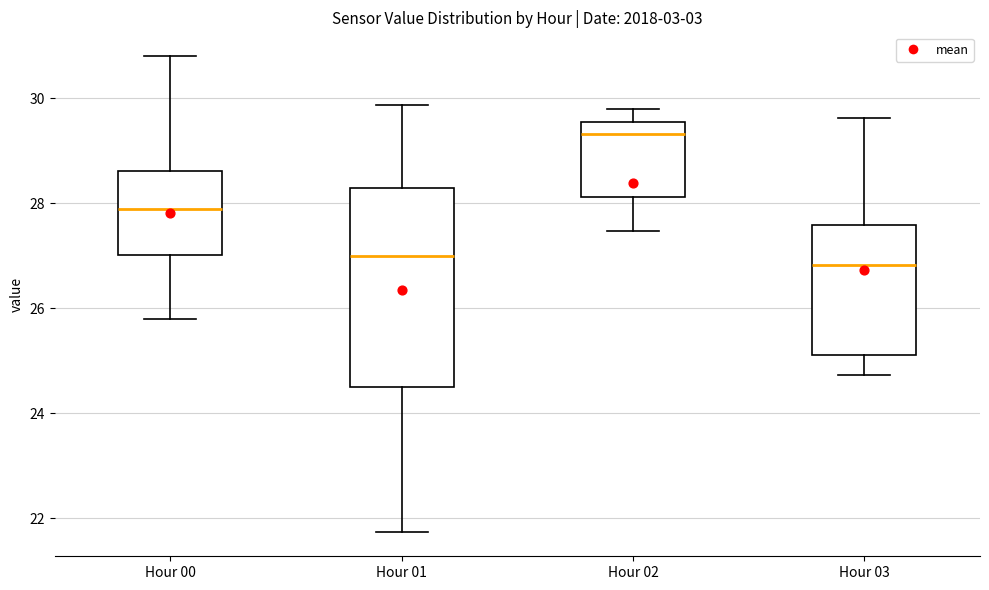

Reading left to right, read every box against the y-axis: the position of its median line, the range the box covers, and the ends of its whiskers. The values are not printed on the chart, so give them approximately, as read against the axis.

Hour 00: median 27.8, box 27.0 to 28.6, whiskers 25.8 to 30.8
Hour 01: median 27.0, box 24.4 to 28.2, whiskers 21.8 to 29.8
Hour 02: median 29.4, box 28.2 to 29.6, whiskers 27.4 to 29.8
Hour 03: median 26.8, box 25.2 to 27.6, whiskers 24.8 to 29.6